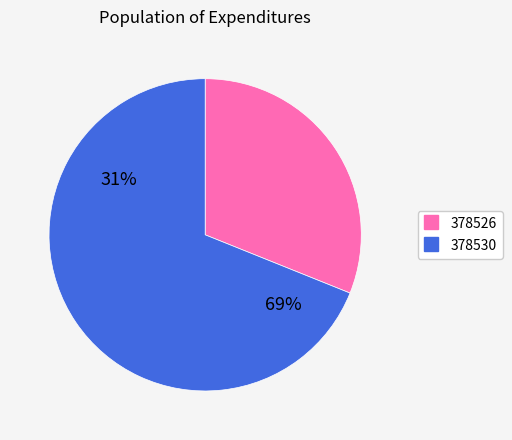

How many slices are in this pie chart?

2